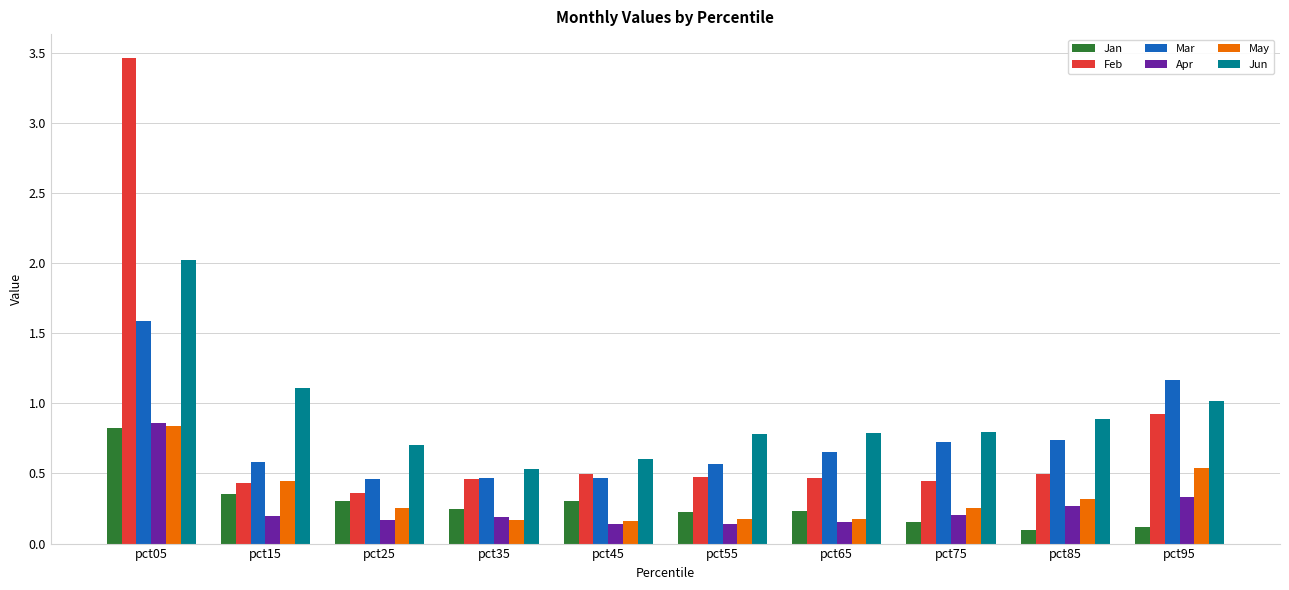

Which series has the largest range (max minus min)?

Feb